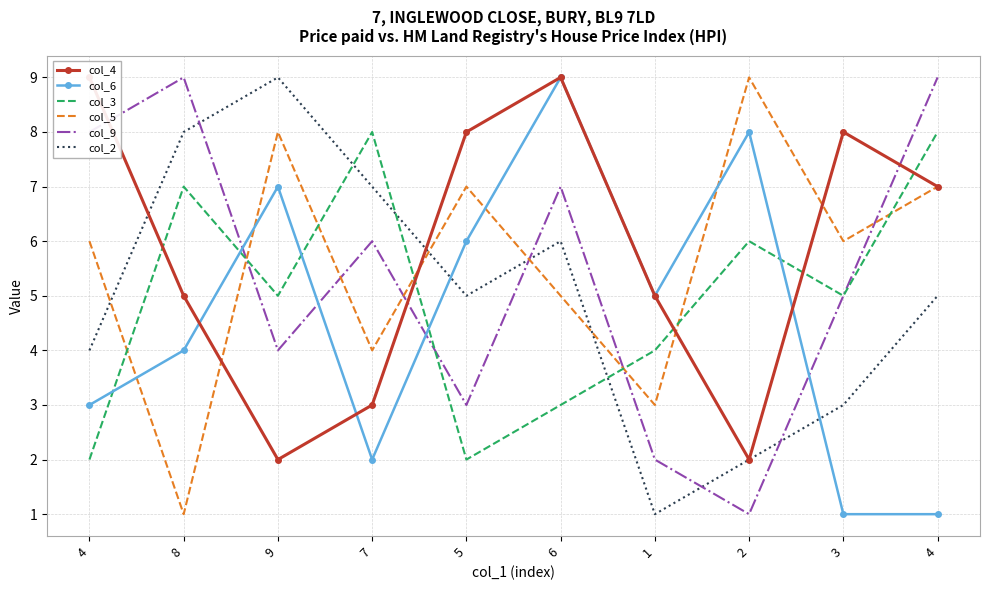

Where is col_9 nearest to the value 5?

3